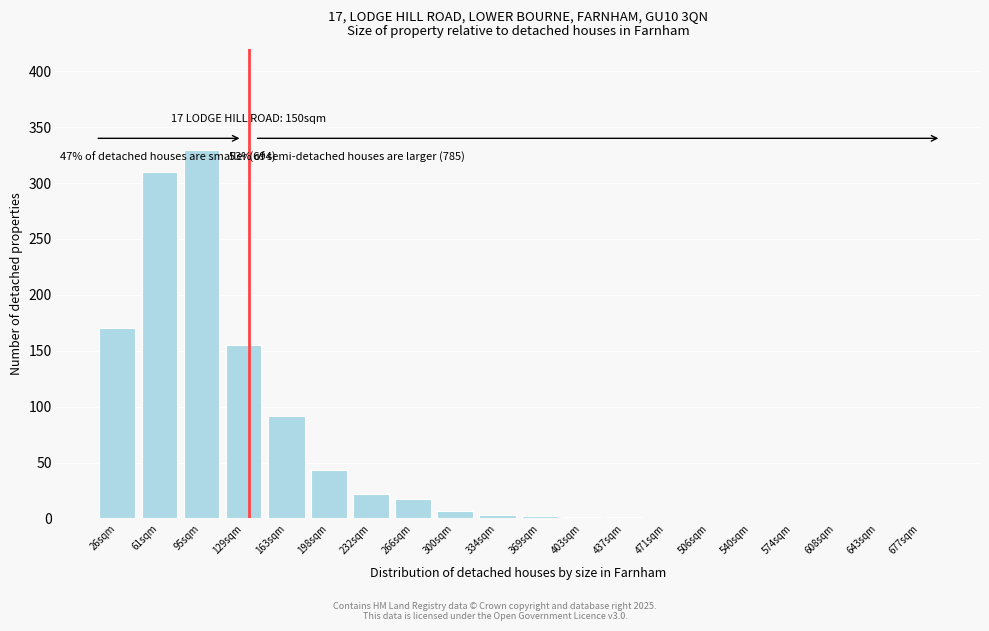

Is it true that the value at 677sqm is 0?

True